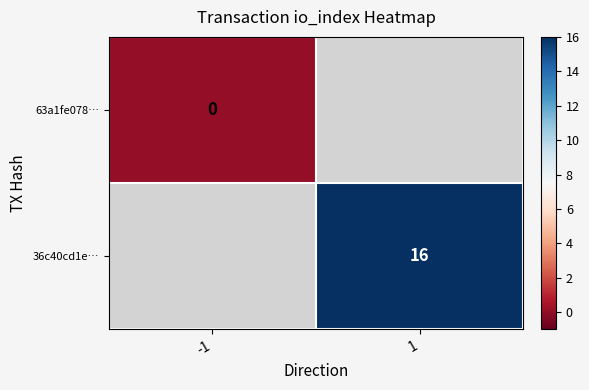

The value of 36c40cd1e… at 1 is 16. True or false?

True